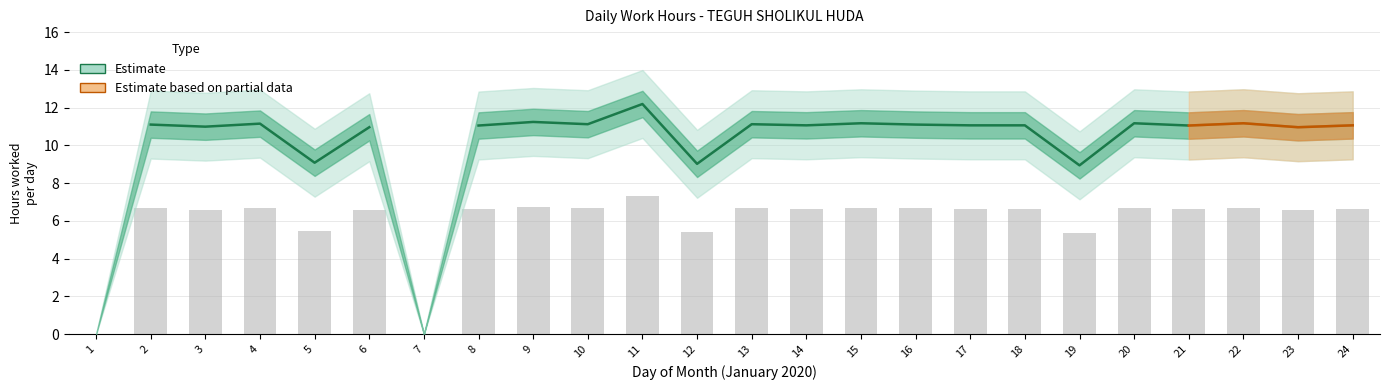

Reading left to right, extract all data points from this chart.

1=0.0	2=6.7	3=6.6	4=6.7	5=5.4	6=6.6	7=0.0	8=6.6	9=6.7	10=6.7	11=7.3	12=5.4	13=6.7	14=6.6	15=6.7	16=6.7	17=6.6	18=6.6	19=5.4	20=6.7	21=6.6	22=6.7	23=6.6	24=6.6